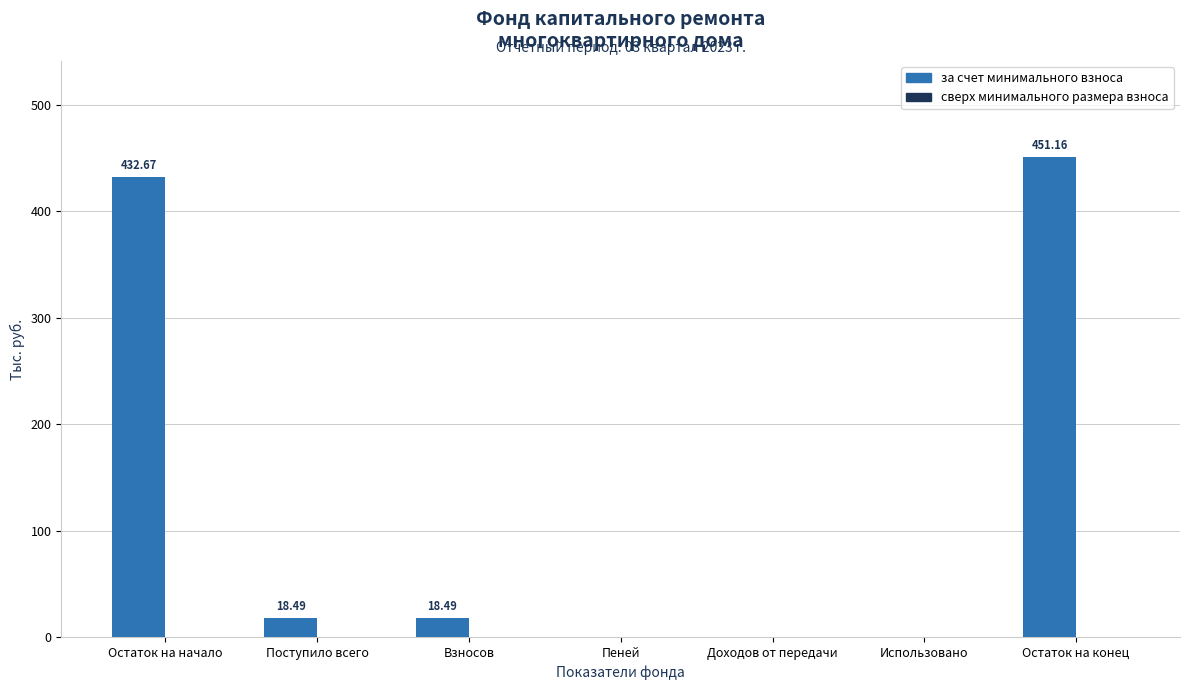

Which label corresponds to the largest value in the chart?

Остаток на конец